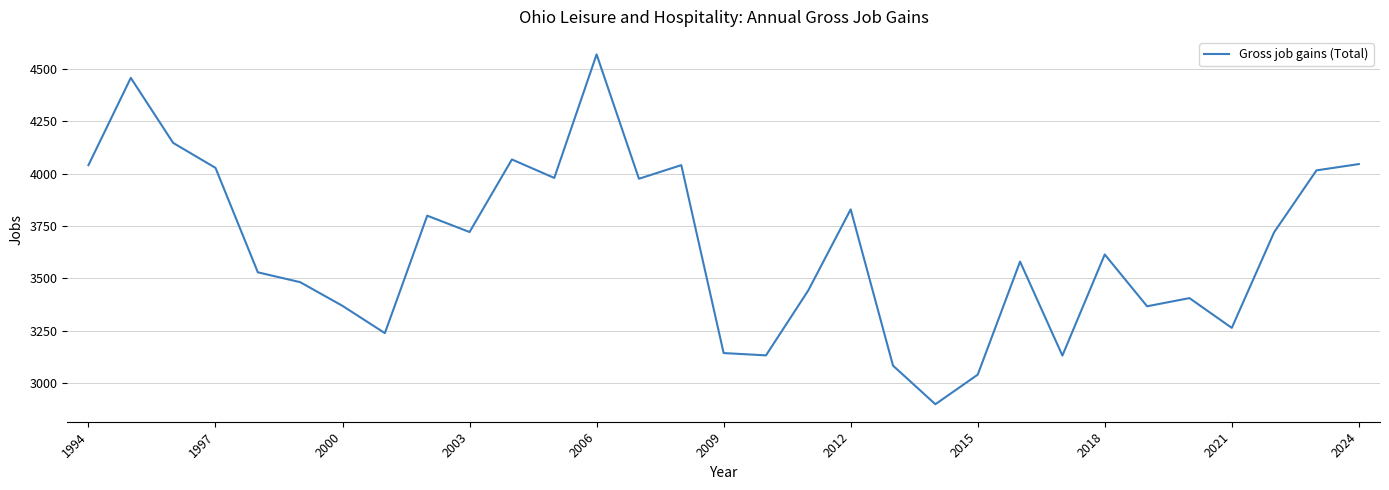

What is the minimum value shown in the chart?

2900